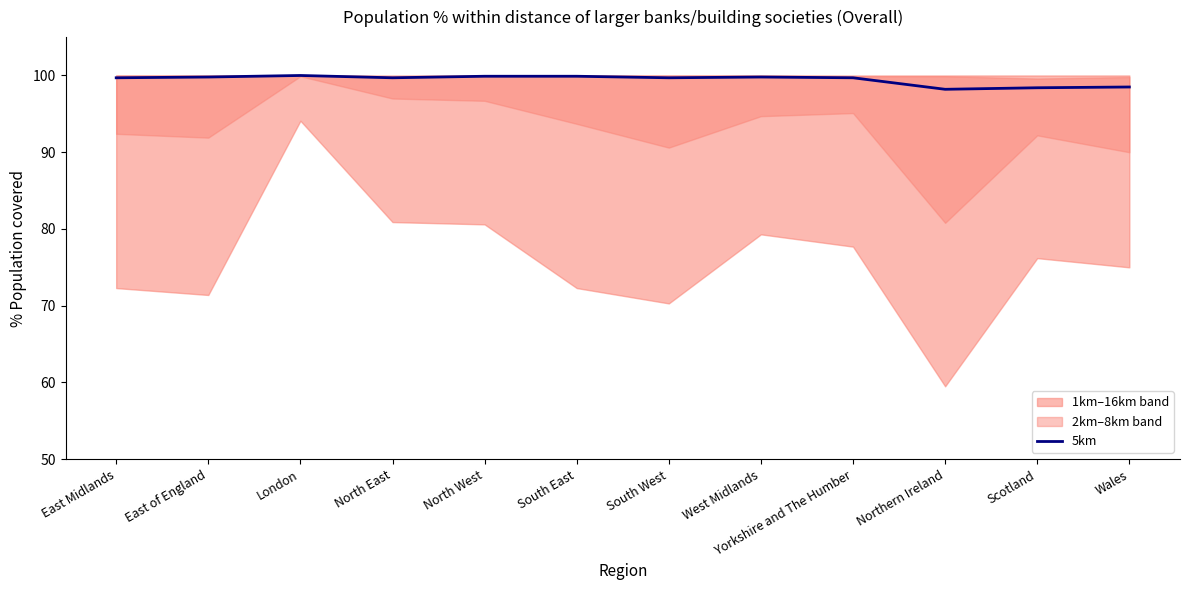

What value does the data have at West Midlands?

99.8